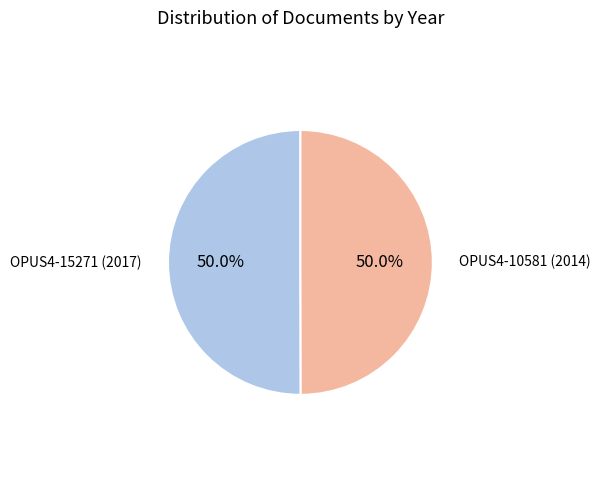

Approximately how many times larger is the value at OPUS4-15271 (2017) compared to OPUS4-10581 (2014)?

1.0